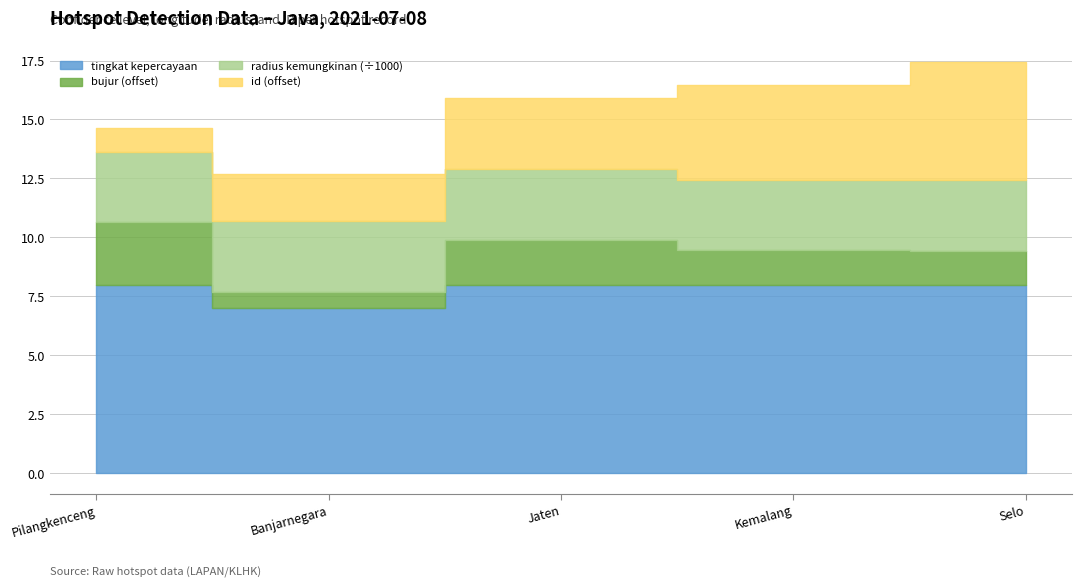

What is the difference between the maximum and minimum values in the tingkat kepercayaan series?

1.0